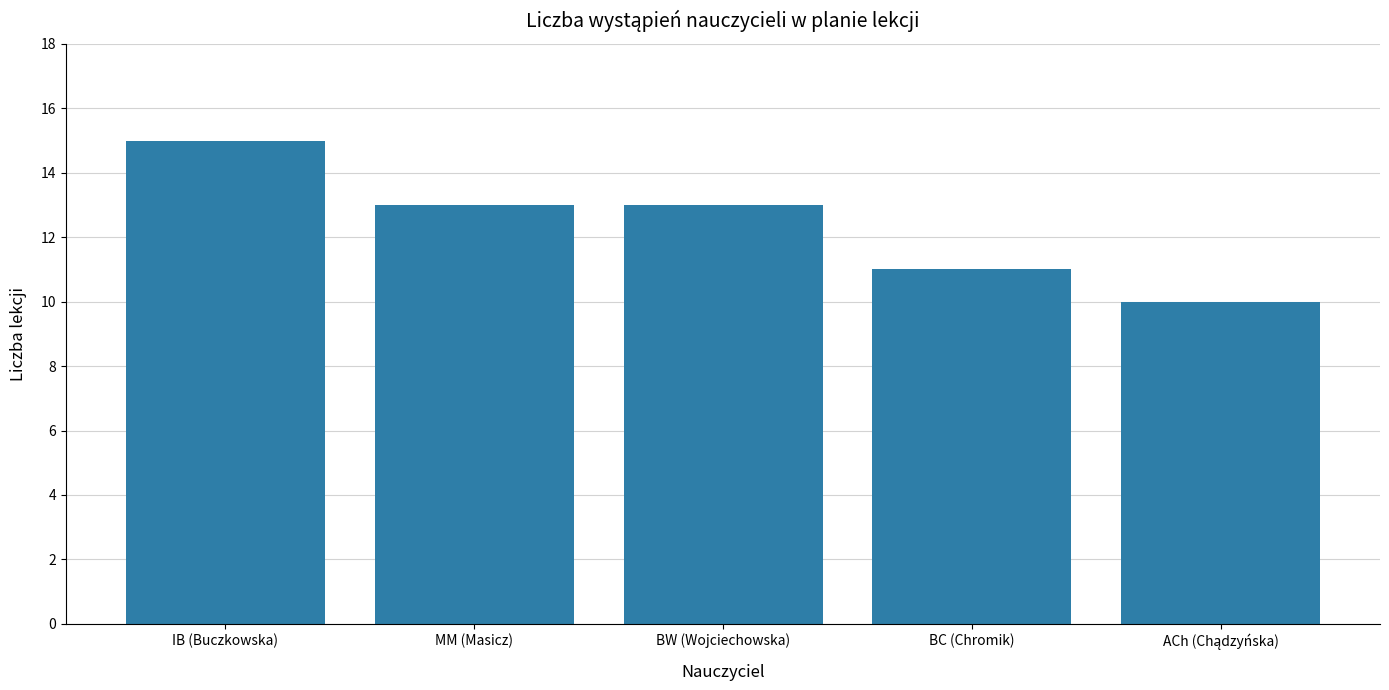

How many values are between 11 and 13?

3